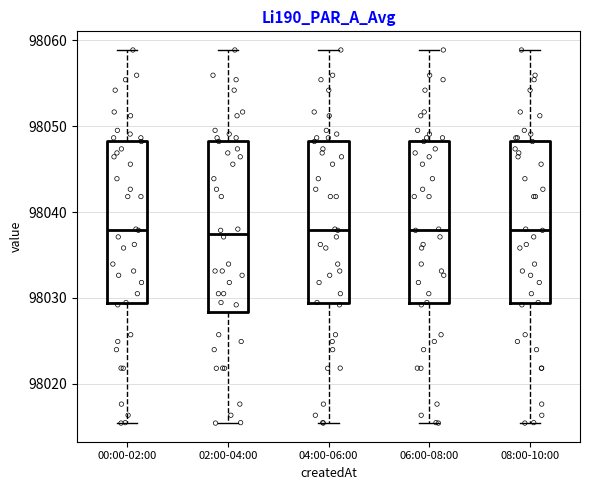

Where does the upper whisker of the box for 06:00-08:00 end on the y-axis? The values are not printed on the chart, so give them approximately, as read against the axis.

98059